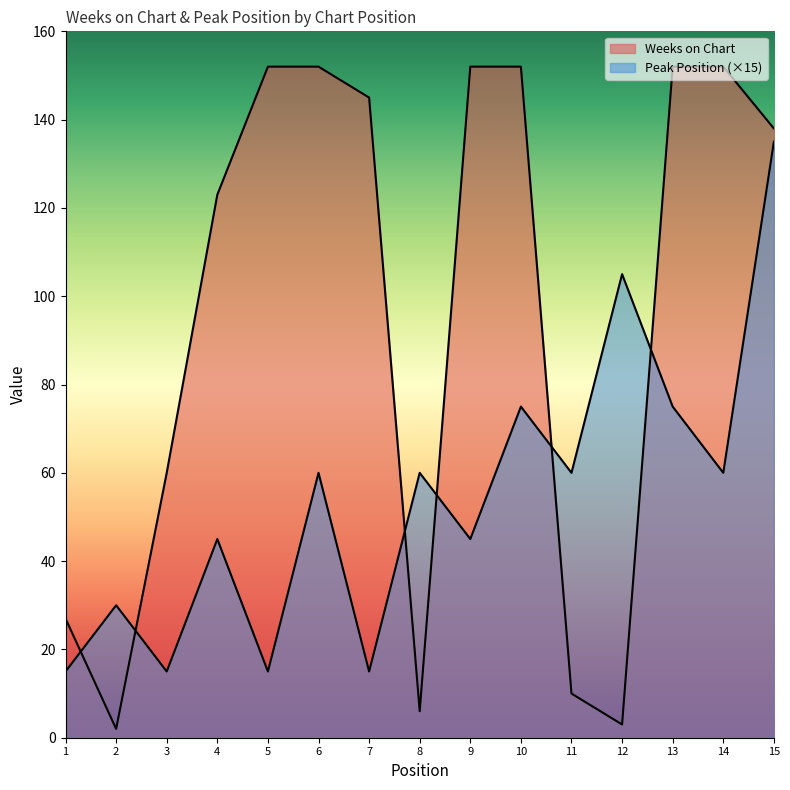

What is the total value across all series at 4?

168